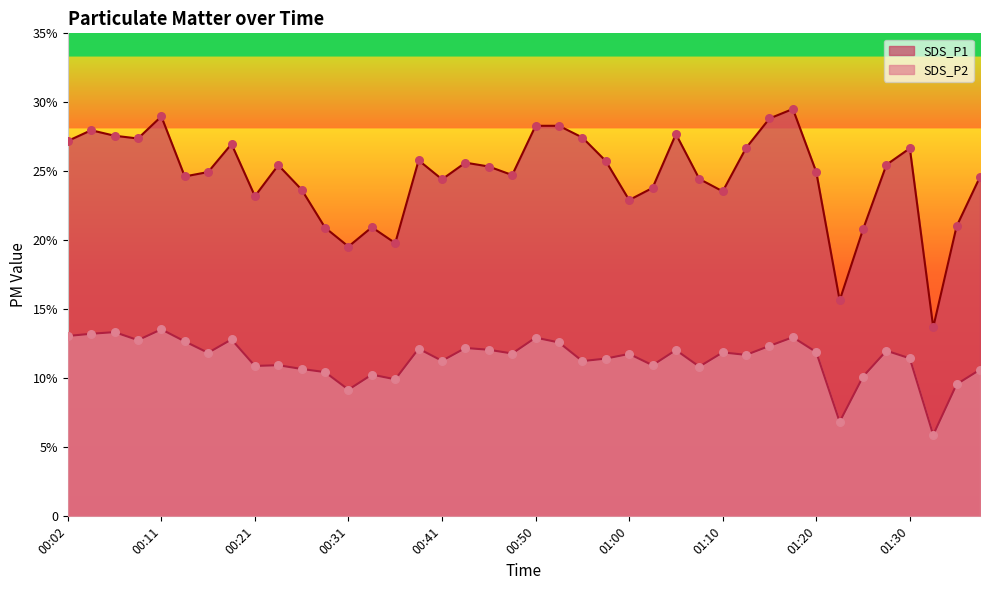

At how many categories does at least one series exceed 27?

11